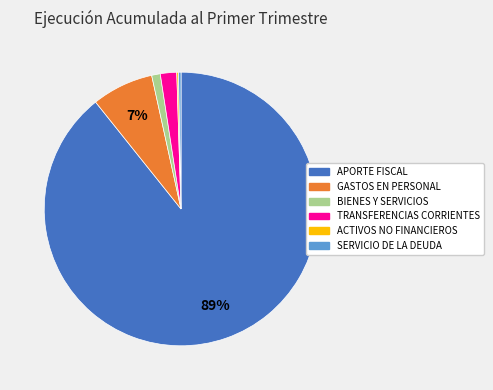

Is there any slice that represents more than half of the pie?

Yes